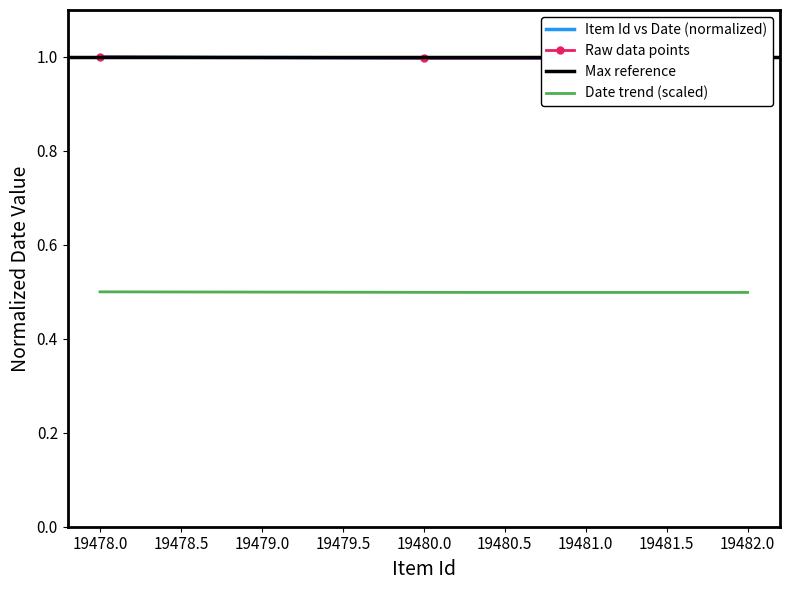

The value at 19480 is 1.0. True or false?

True